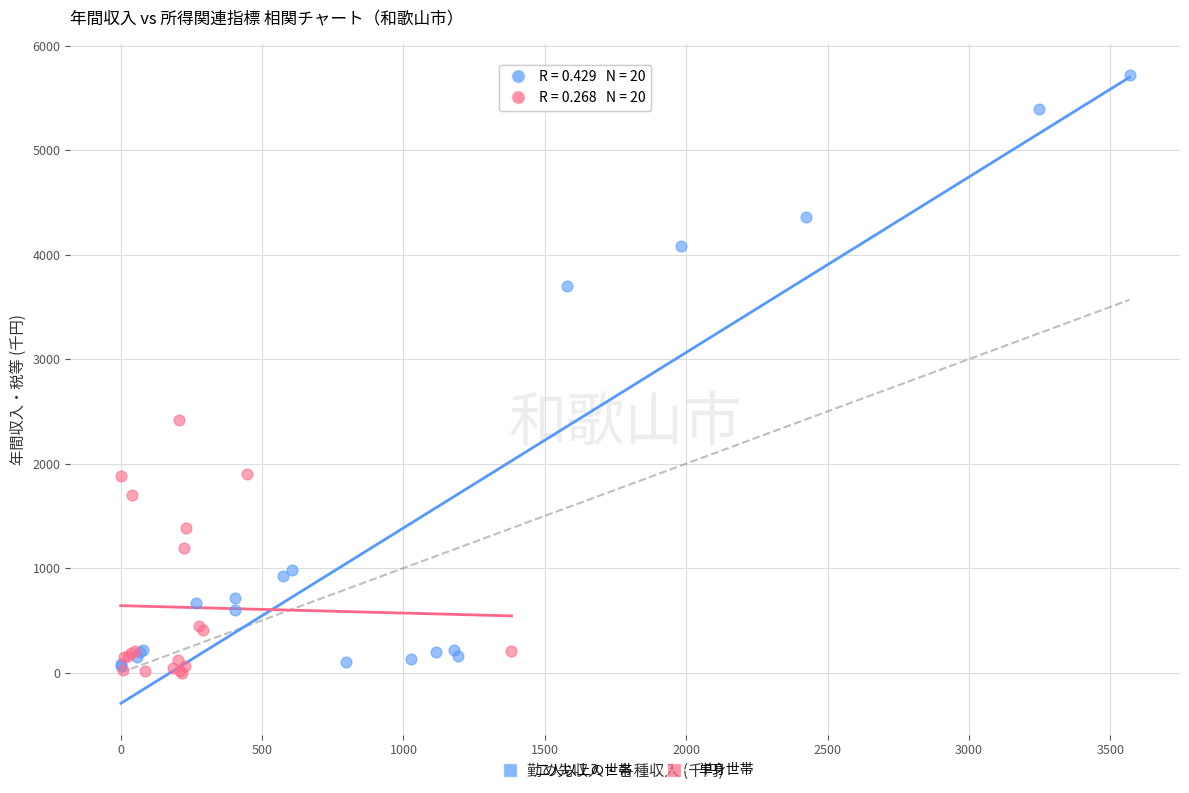

Which series reaches the maximum Y coordinate?

二人以上の世帯